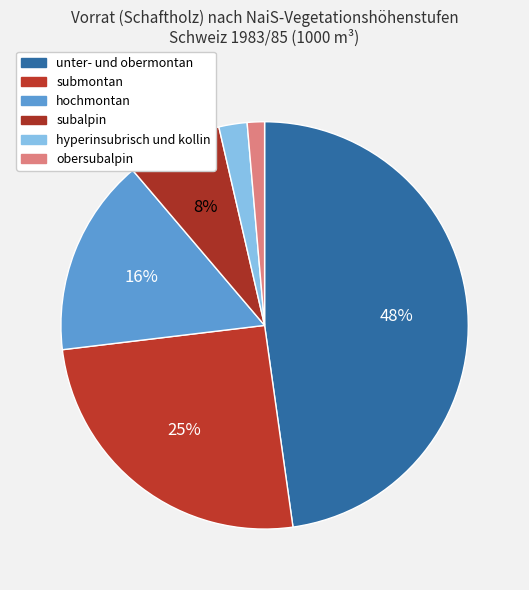

How many segments does this pie chart have?

6